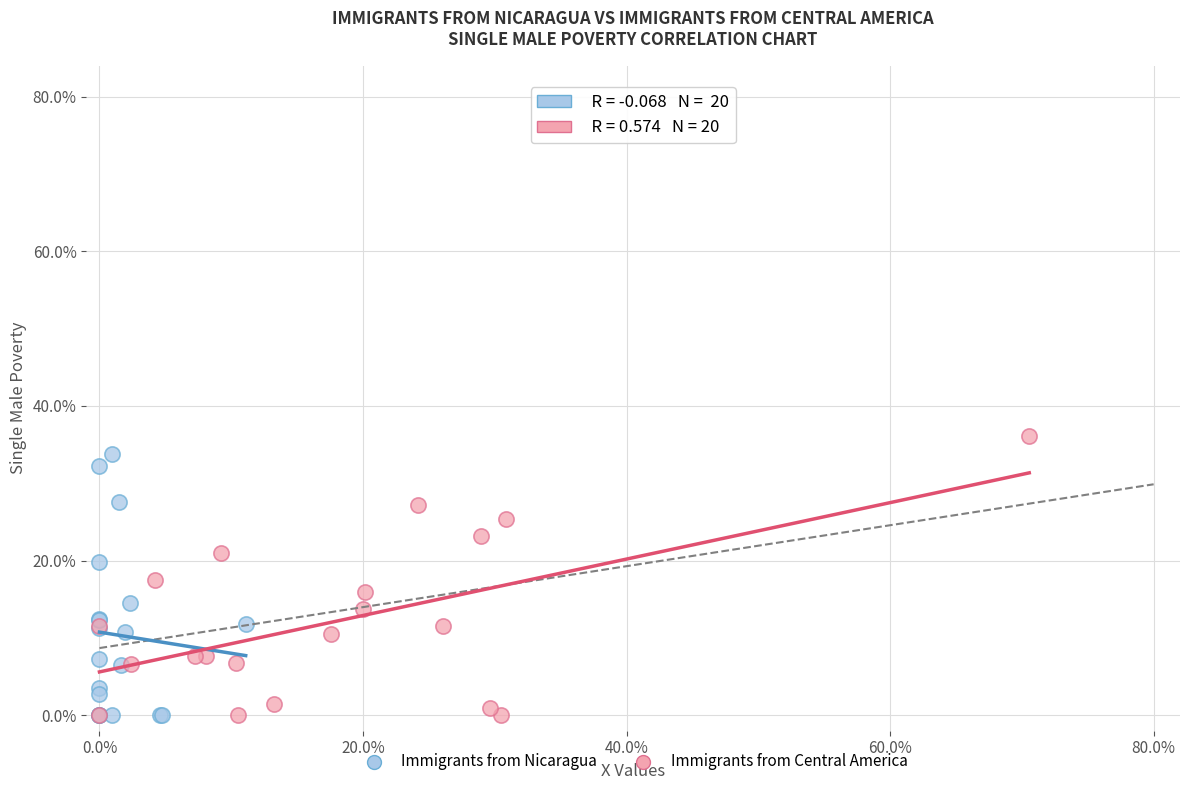

Which series reaches the maximum Y coordinate?

Immigrants from Central America